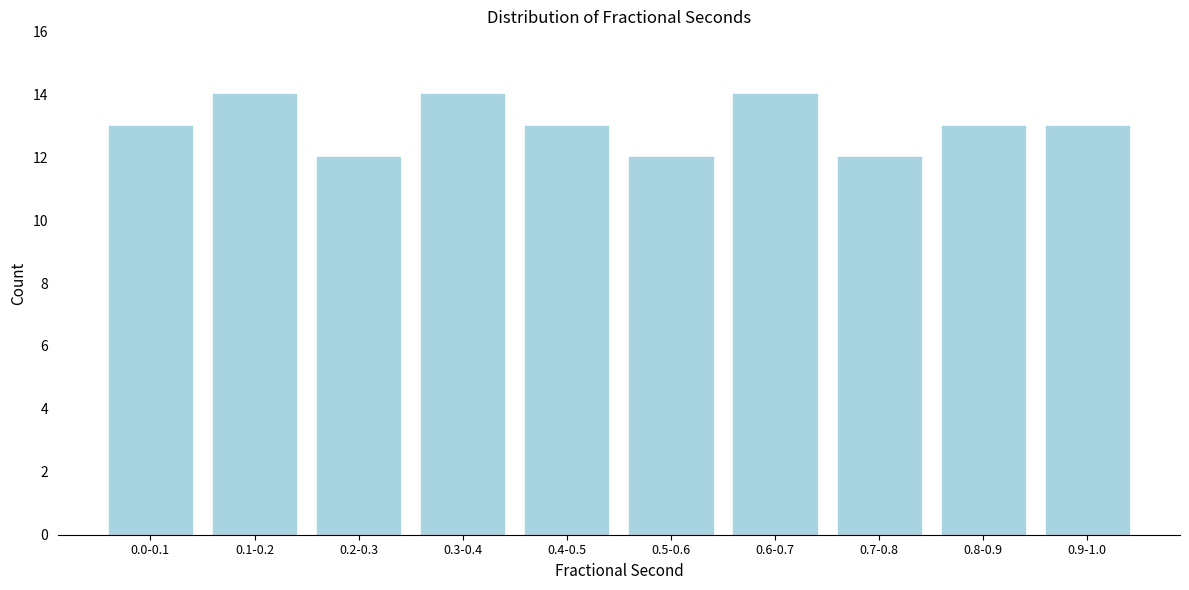

Reading right to left, what are all the values shown in this chart?

0.9-1.0=13	0.8-0.9=13	0.7-0.8=12	0.6-0.7=14	0.5-0.6=12	0.4-0.5=13	0.3-0.4=14	0.2-0.3=12	0.1-0.2=14	0.0-0.1=13